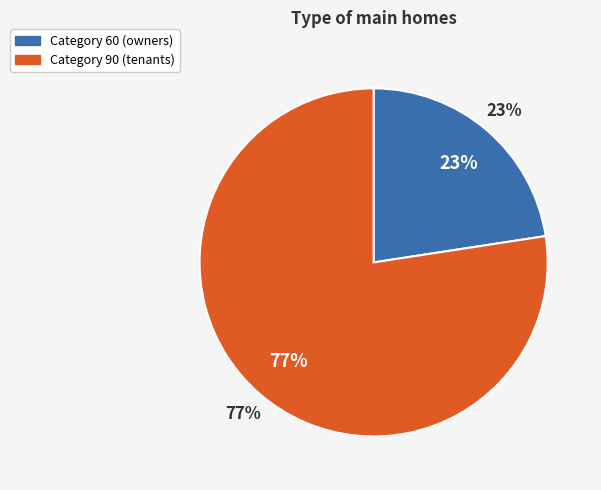

Does 60 account for over 50% of the chart?

No